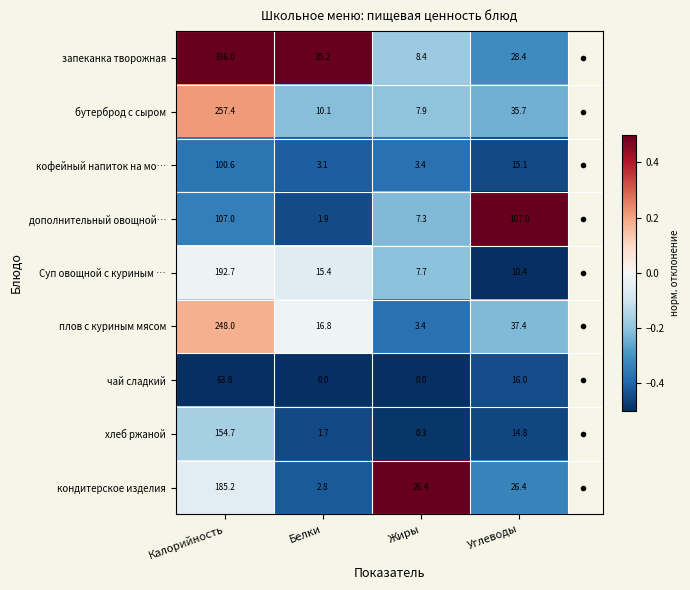

Which series has the widest spread of values?

запеканка творожная